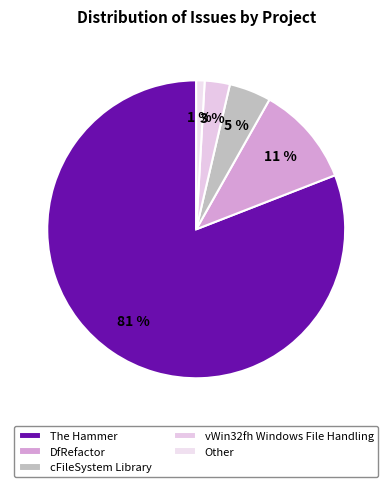

Is there a majority slice in this chart?

Yes